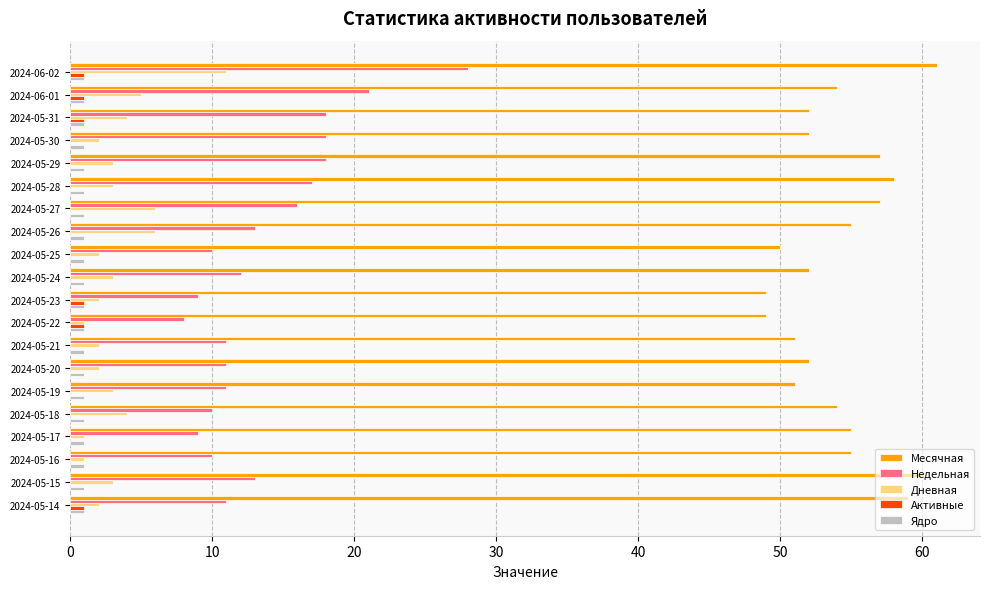

The Месячная series shows 26 at 2024-05-18. True or false?

False